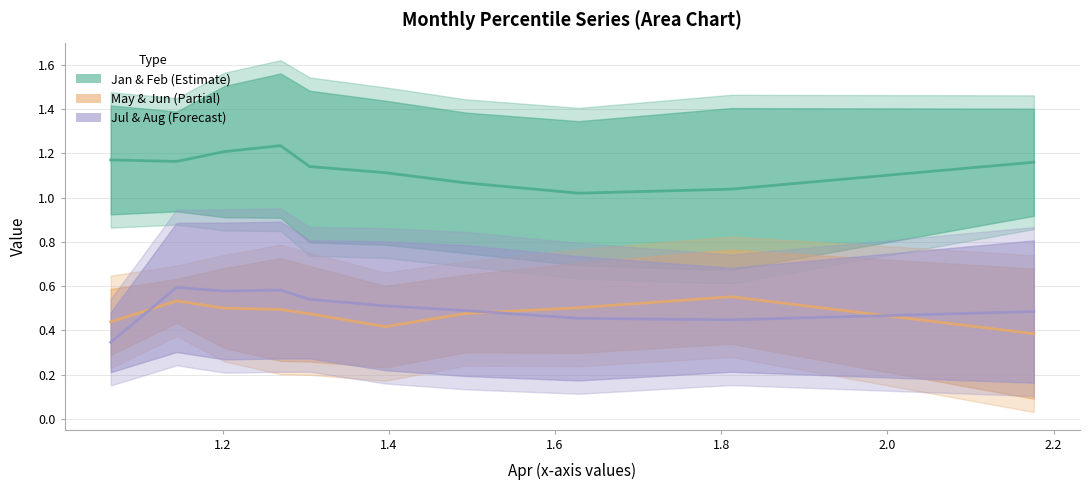

Reading left to right, list all the values displayed in this chart.

Feb/Jan band: 1.2	1.2	1.2	1.2	1.1	1.1	1.1	1.0	1.0	1.2
Jun/May band: 0.4	0.5	0.5	0.5	0.5	0.4	0.5	0.5	0.6	0.4
Aug/Jul band: 0.3	0.6	0.6	0.6	0.5	0.5	0.5	0.5	0.4	0.5